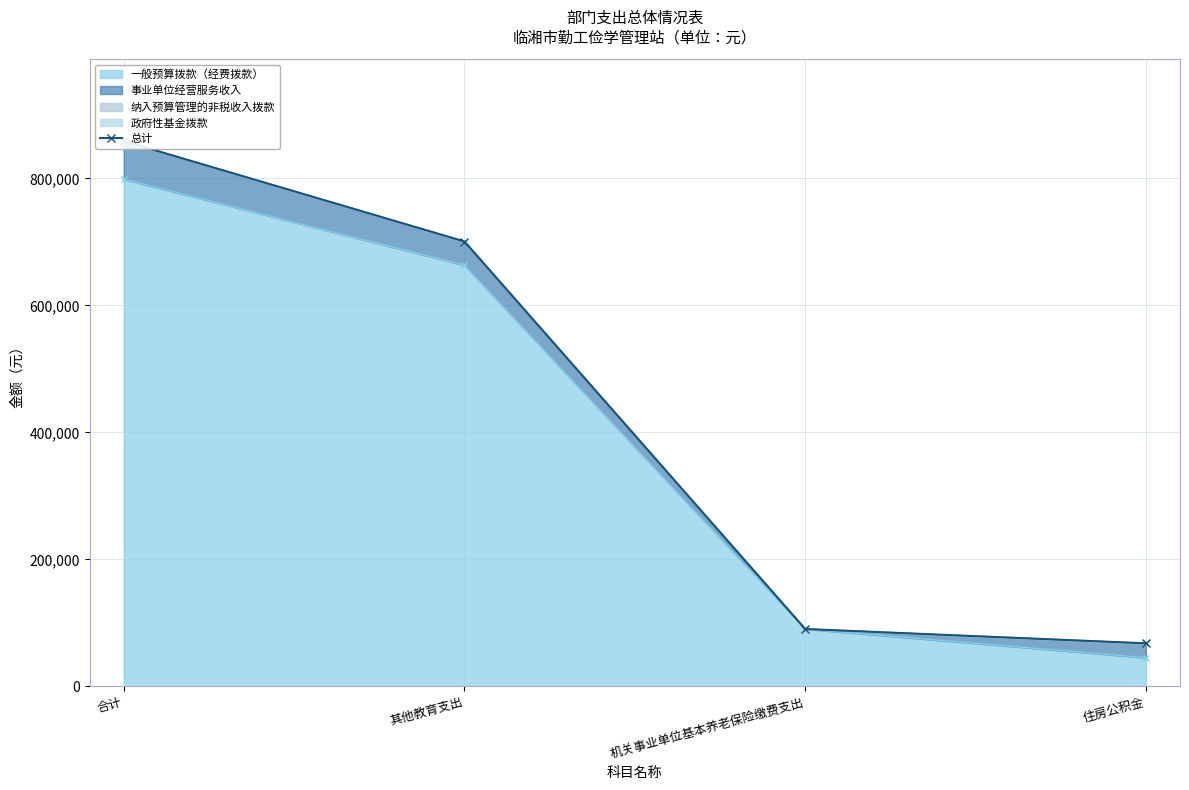

What is the difference between the second highest and second lowest values?

610265.2